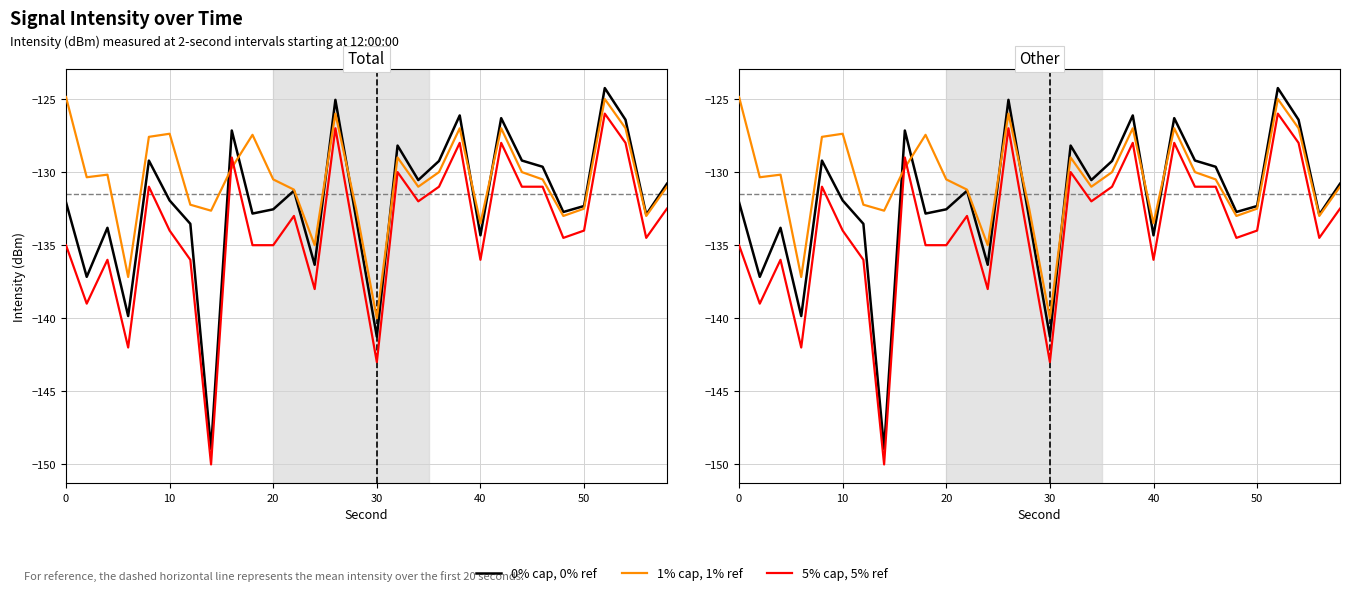

Count the number of data series in this chart.

3